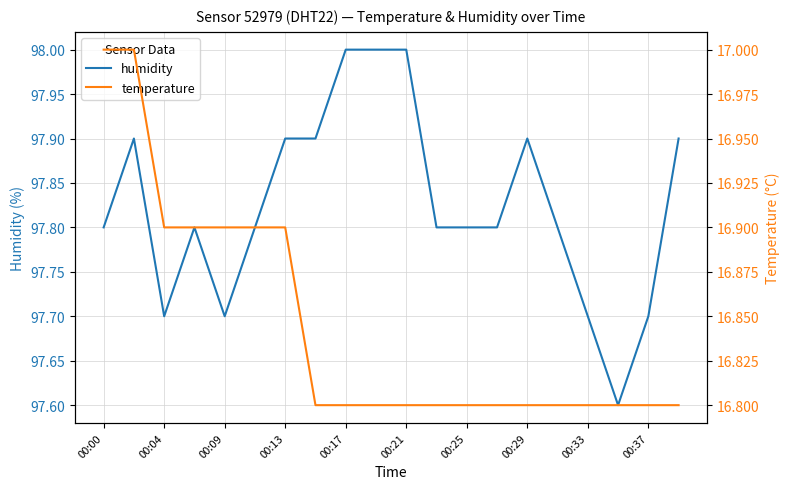

At which label does temperature reach its peak?

00:00